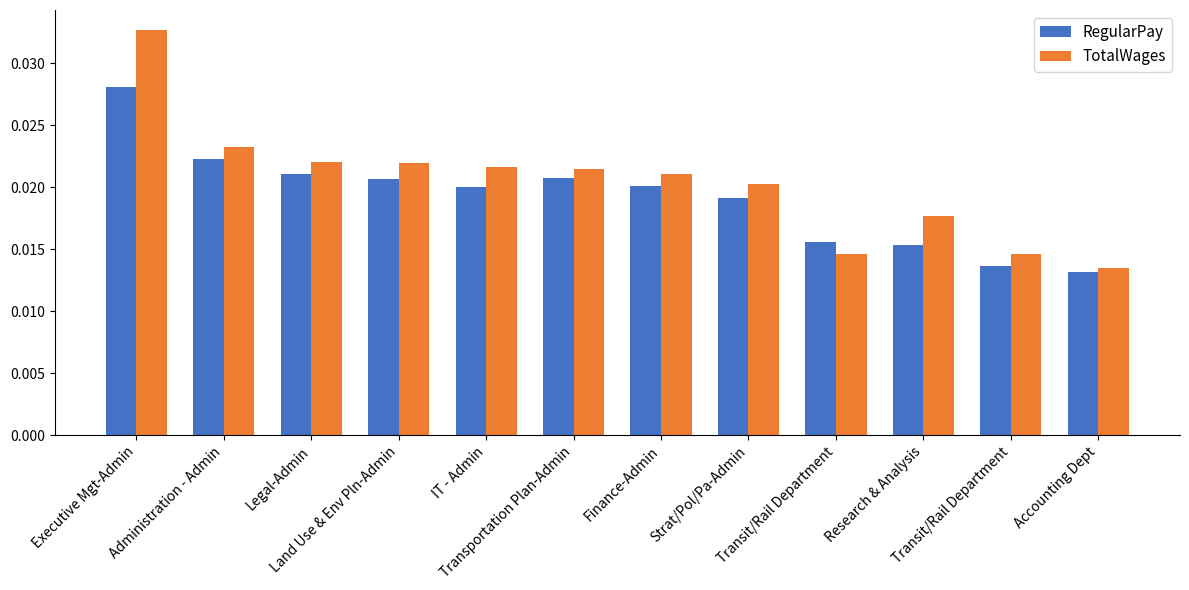

At which label does TotalWages reach its minimum?

Accounting Dept